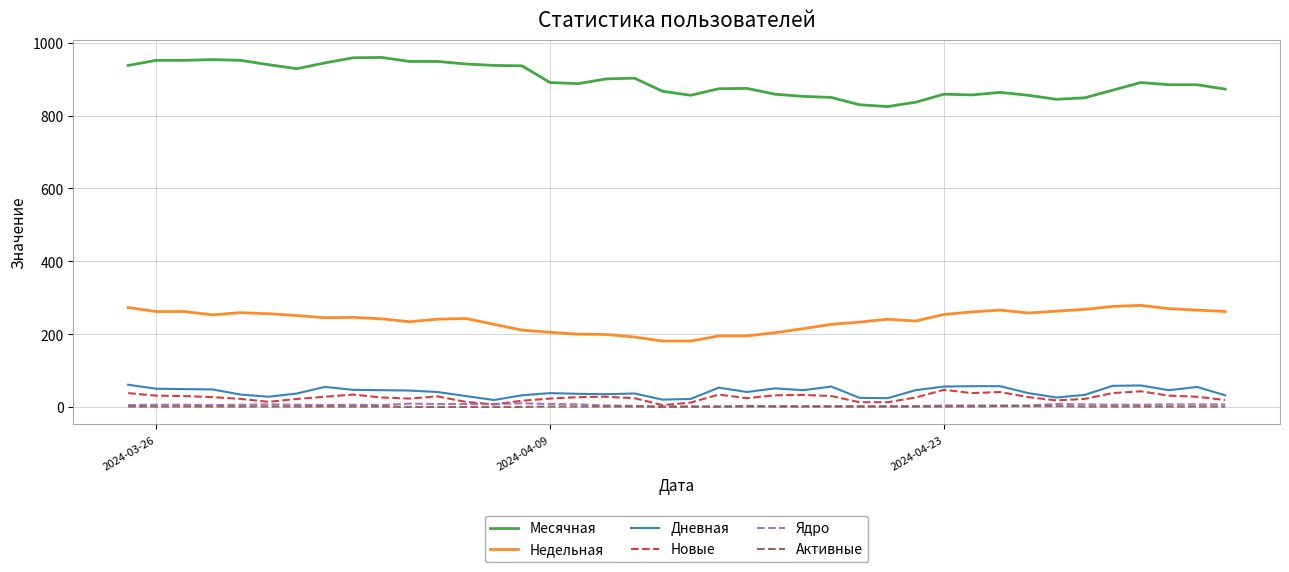

True or false: Недельная and Месячная cross at least once.

False